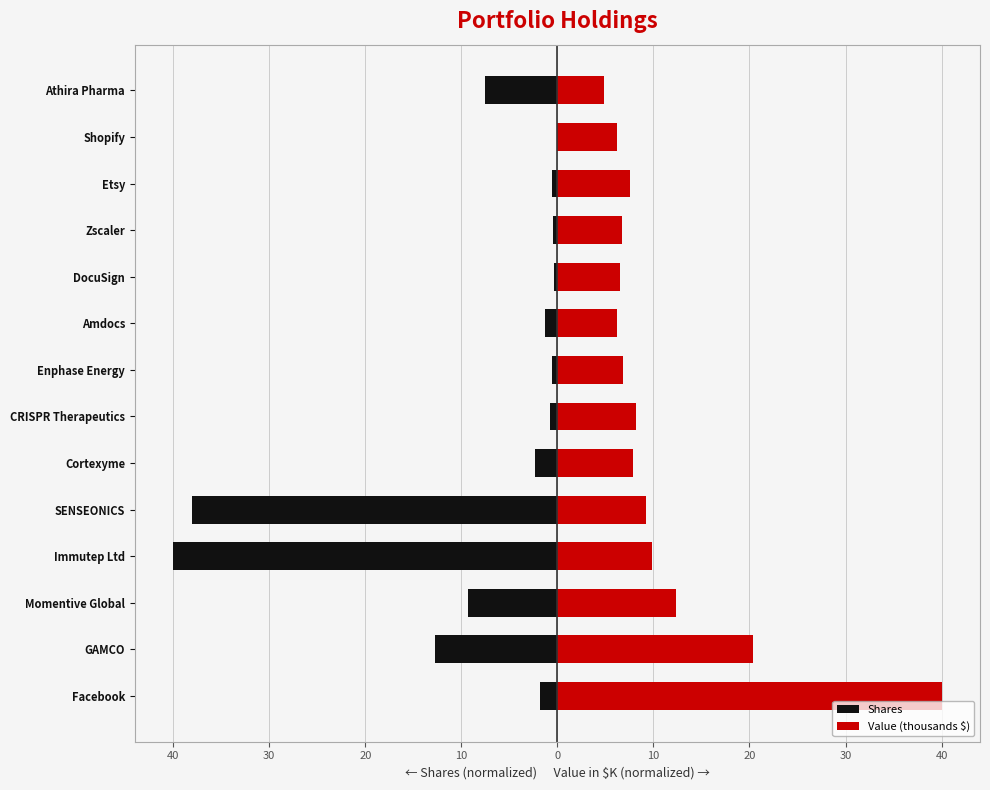

What is the sum of all Shares values?

-115.9